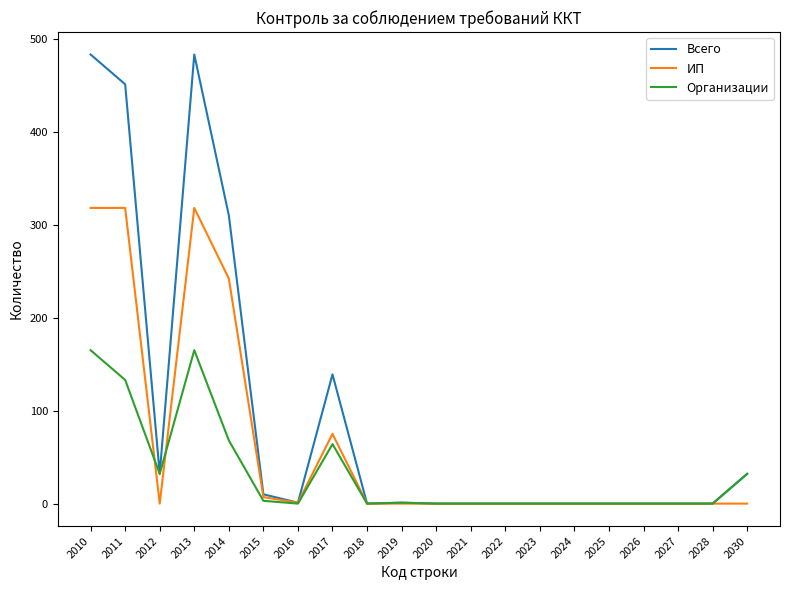

At which category does Всего reach its first local valley?

2012